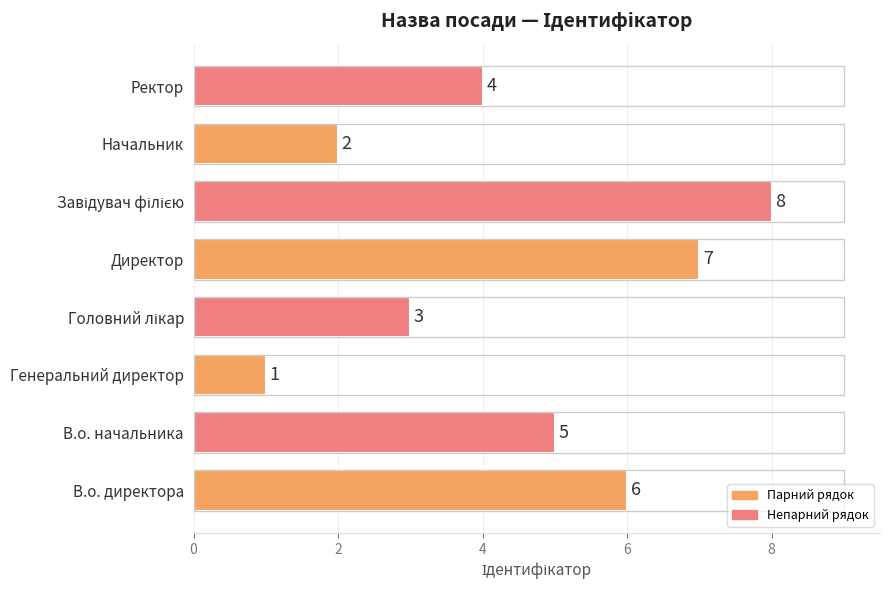

What is the change in value from Генеральний директор to Ректор?

+3